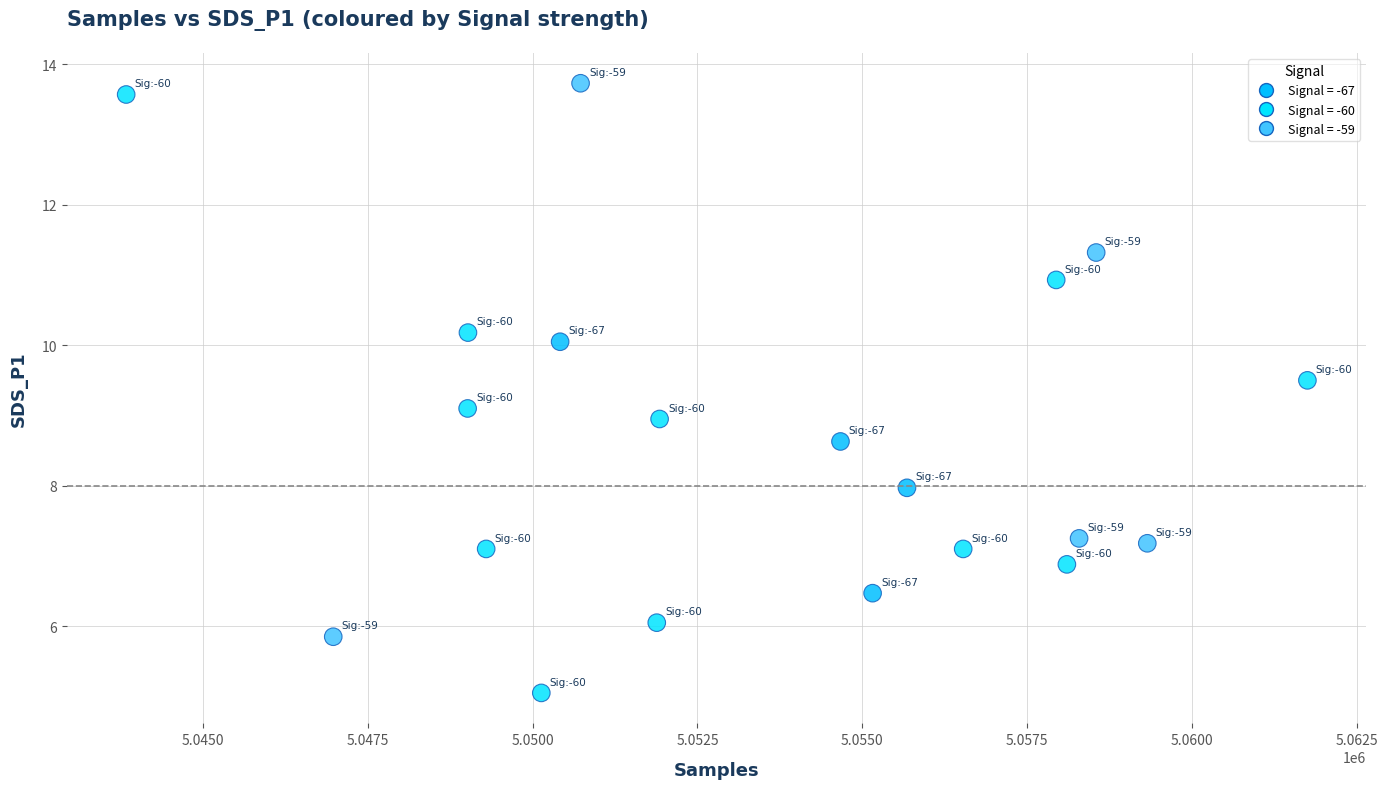

What is the range of X values (max minus min)?

17906.0